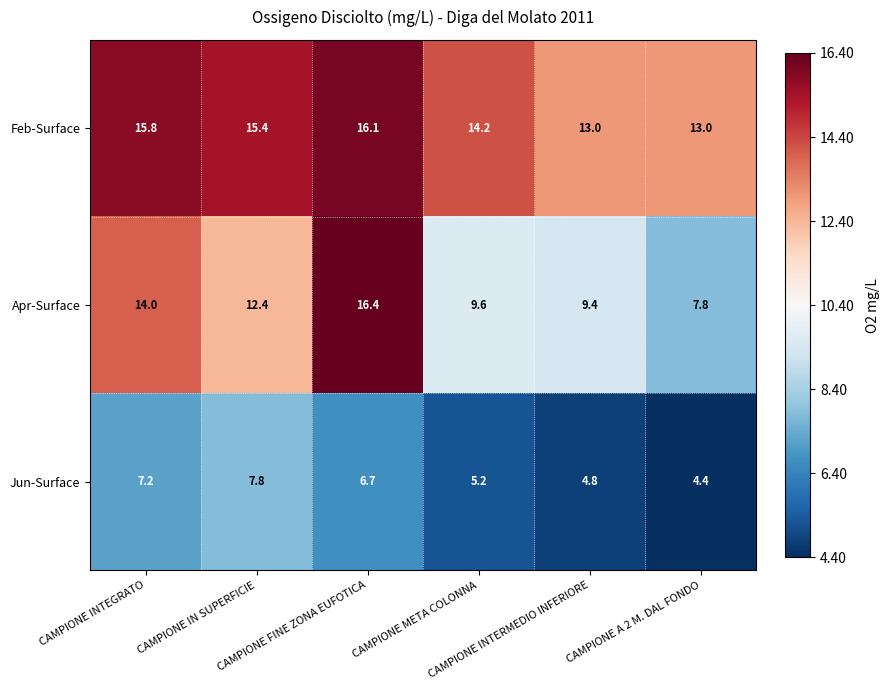

Count the number of data series in this chart.

3